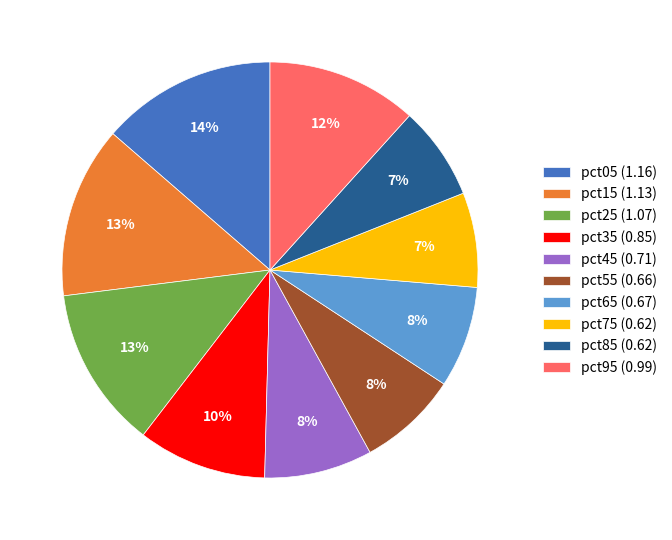

Combined, do pct55 and pct05 account for over 50%?

No